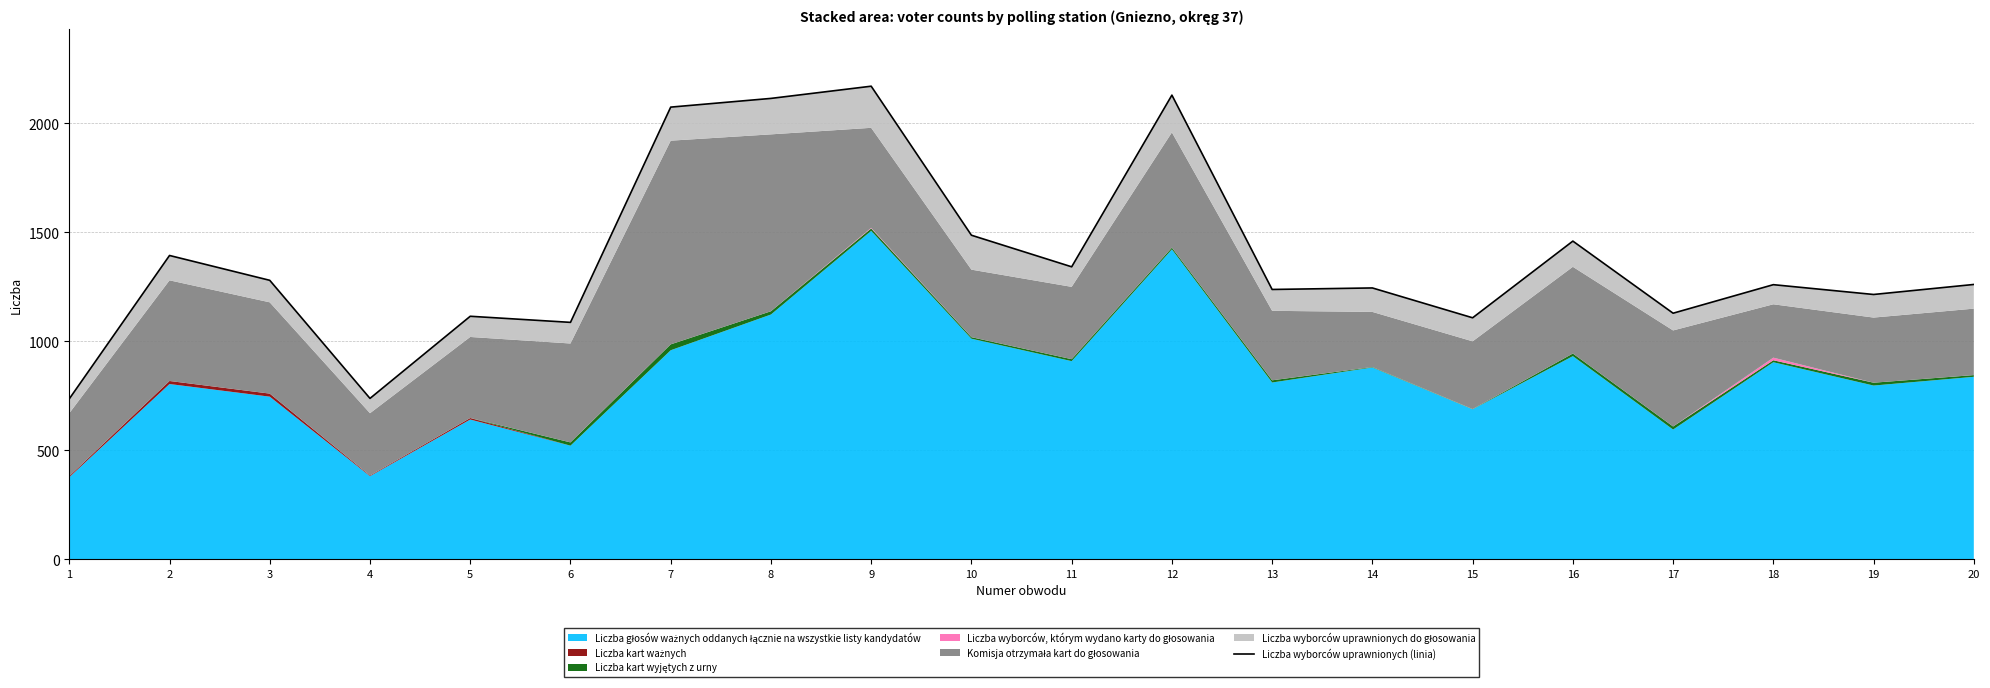

How many lines are shown in the chart?

1